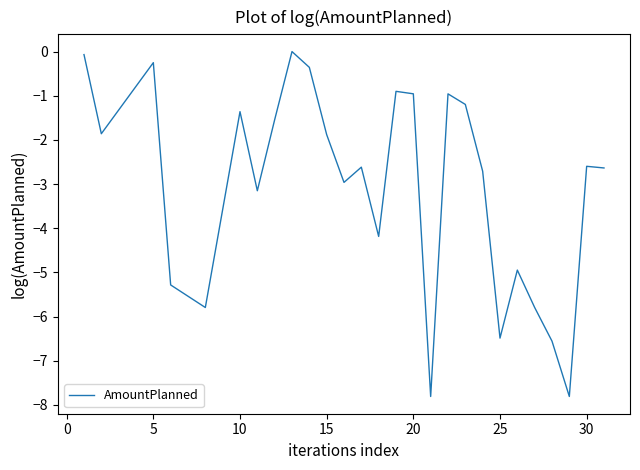

What is the difference between the maximum and minimum values?

7.8